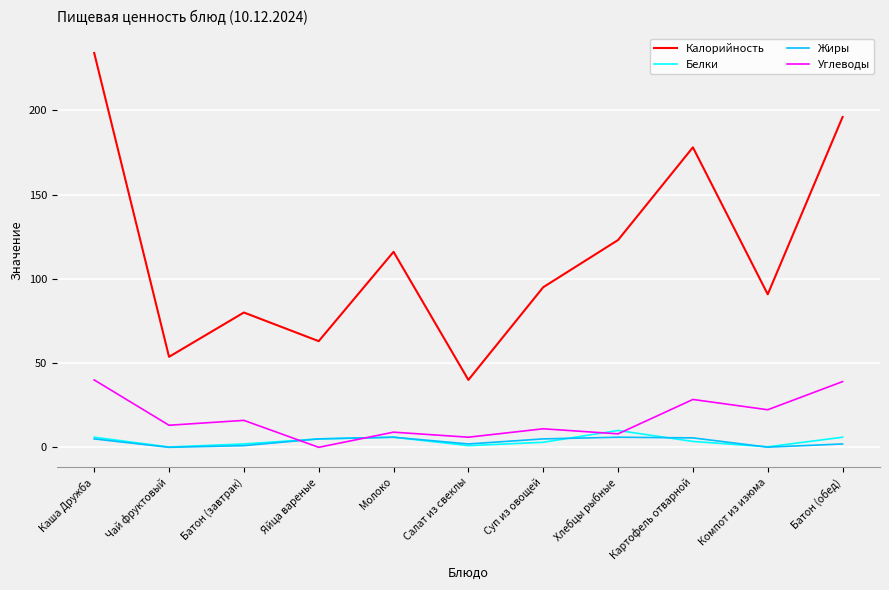

What is the maximum value for Калорийность?

234.0